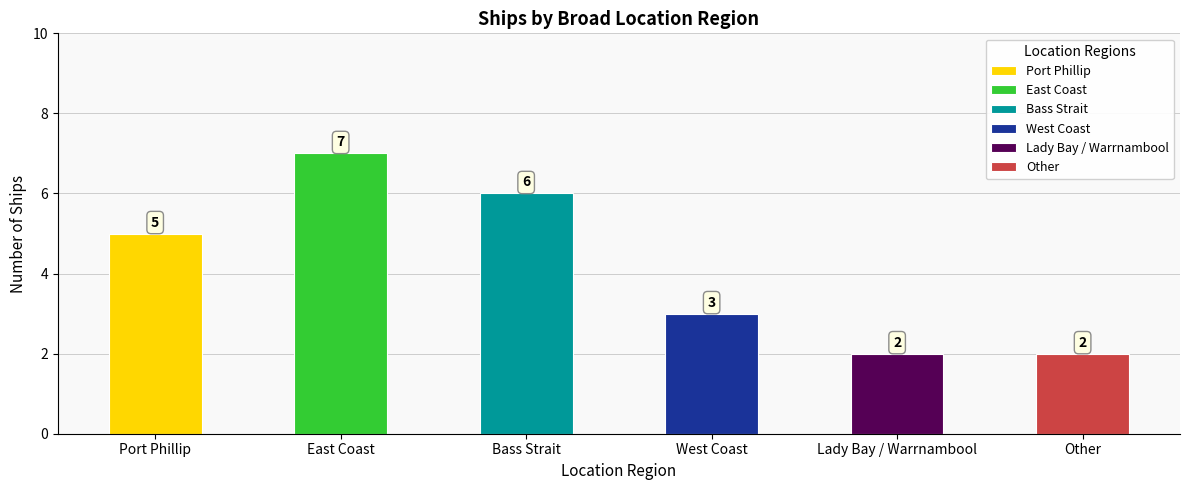

How many bars are there in total?

6